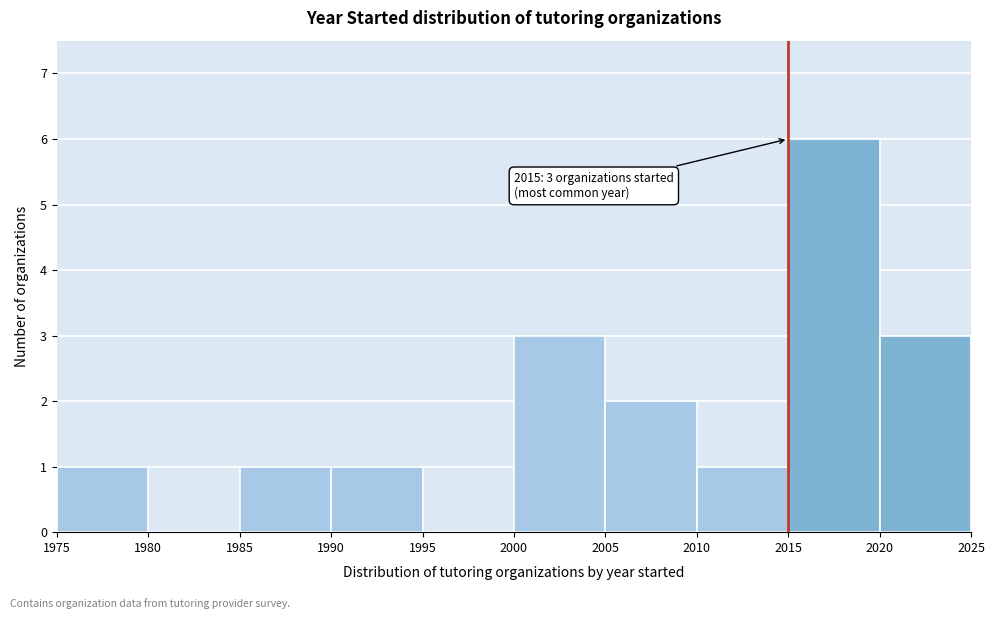

Over which range of the x-axis is the bar tallest?

2015 to 2020